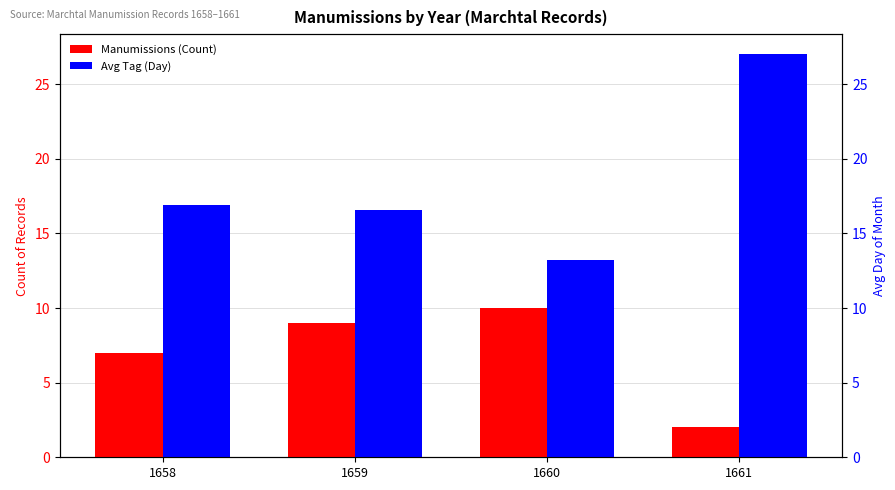

Between 1660 and 1658, which is larger?

1660